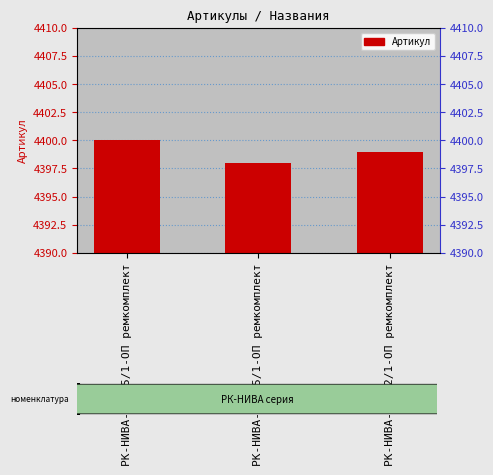

How many distinct data groups are displayed?

1